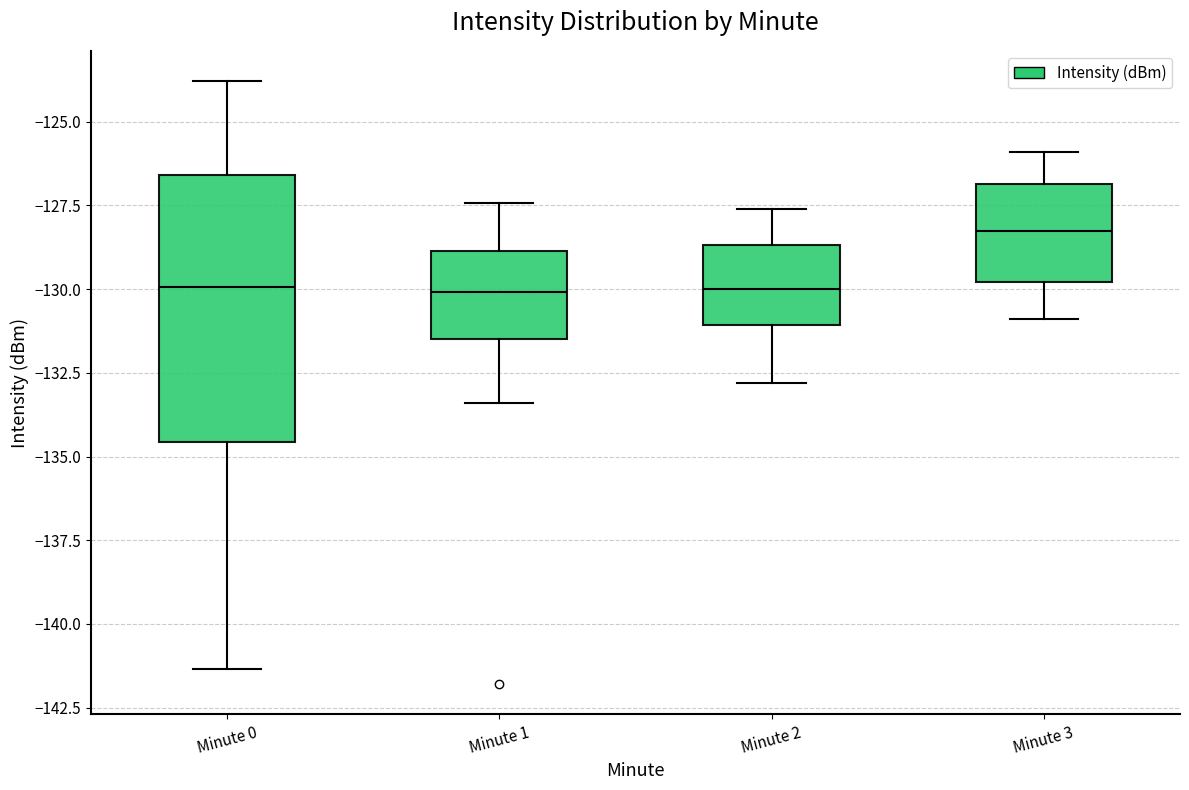

Reading left to right, transcribe this box plot: for each box, give where its median line is, the range the box spans, and where its two whiskers end, as read against the y-axis. The values are not printed on the chart, so give them approximately, as read against the axis.

Minute 0: median -130.0, box -134.5 to -126.5, whiskers -141.5 to -124.0
Minute 1: median -130.0, box -131.5 to -129.0, whiskers -133.5 to -127.5
Minute 2: median -130.0, box -131.0 to -128.5, whiskers -133.0 to -127.5
Minute 3: median -128.0, box -130.0 to -127.0, whiskers -131.0 to -126.0